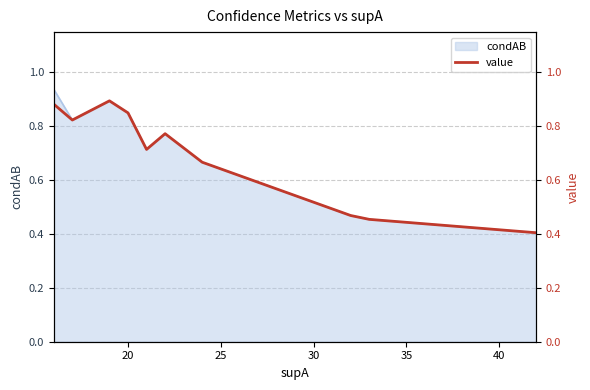

What is the minimum value for condAB?

0.4